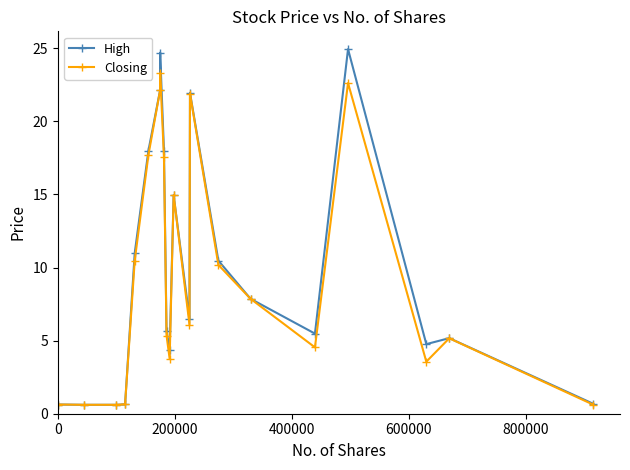

At how many categories does at least one series exceed 16?

6